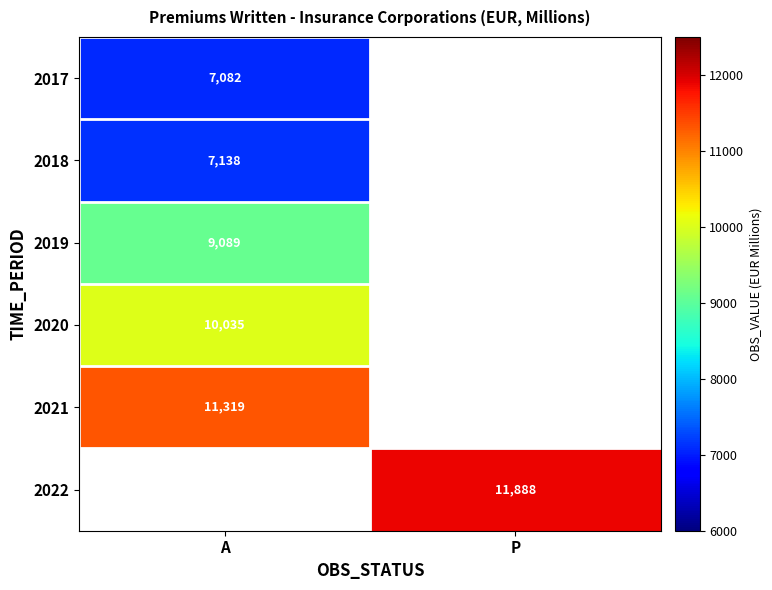

True or false: 2019 has a value of 9089 at A.

True